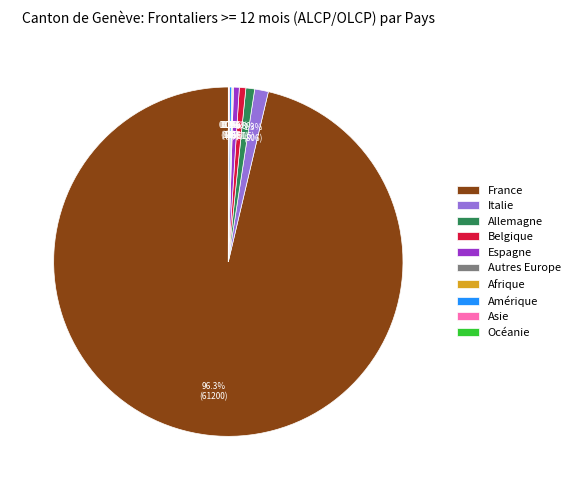

What is the total percentage of Allemagne and Belgique?

1.4%